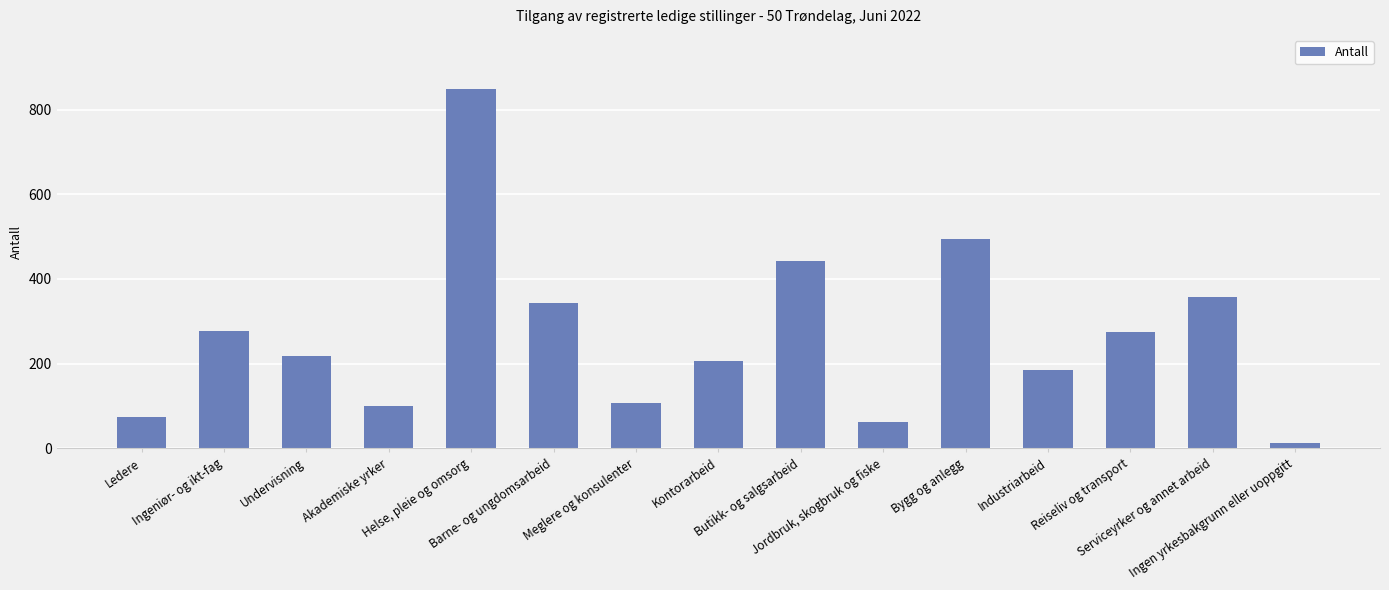

List the labels in order of value, smallest first.

Ingen yrkesbakgrunn eller uoppgitt, Jordbruk, skogbruk og fiske, Ledere, Akademiske yrker, Meglere og konsulenter, Industriarbeid, Kontorarbeid, Undervisning, Reiseliv og transport, Ingeniør- og ikt-fag, Barne- og ungdomsarbeid, Serviceyrker og annet arbeid, Butikk- og salgsarbeid, Bygg og anlegg, Helse, pleie og omsorg